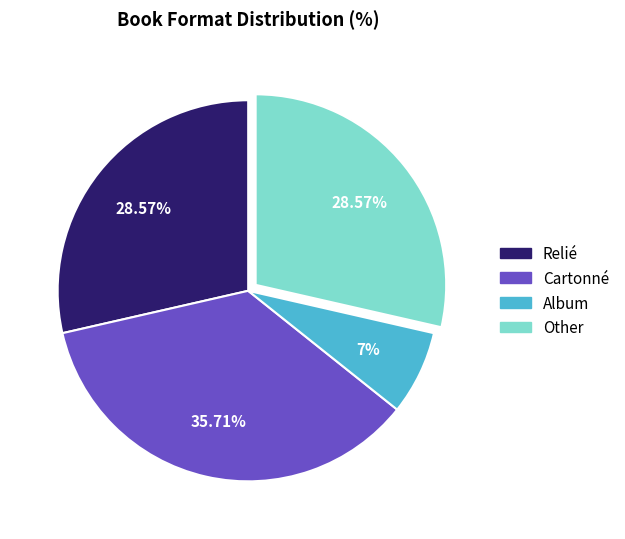

Is there any slice that represents more than half of the pie?

No